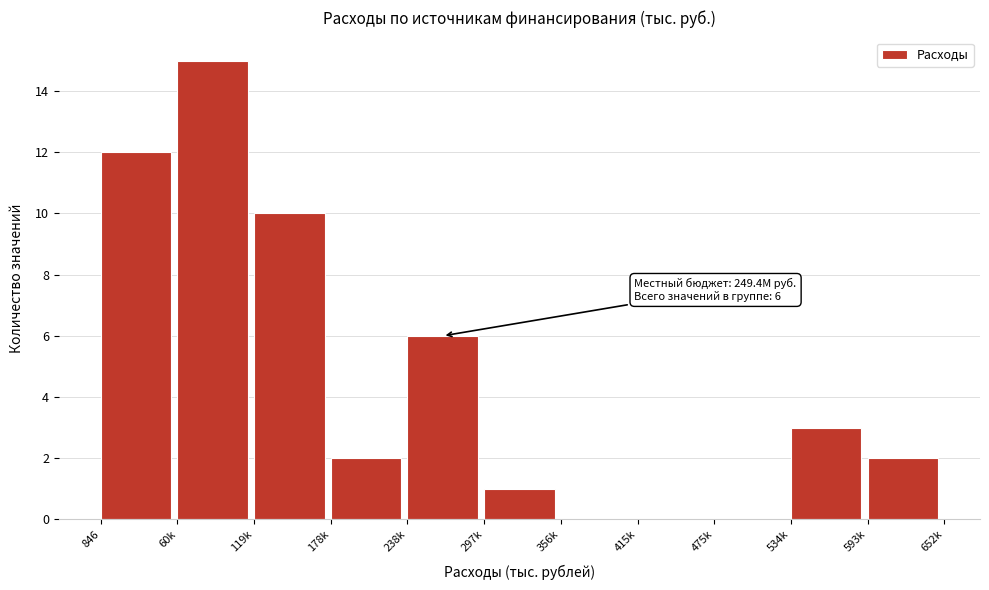

Reading right to left, extract all data points from this chart.

593k=2	534k=3	475k=0	415k=0	356k=0	297k=1	238k=6	178k=2	119k=10	60k=15	846=12